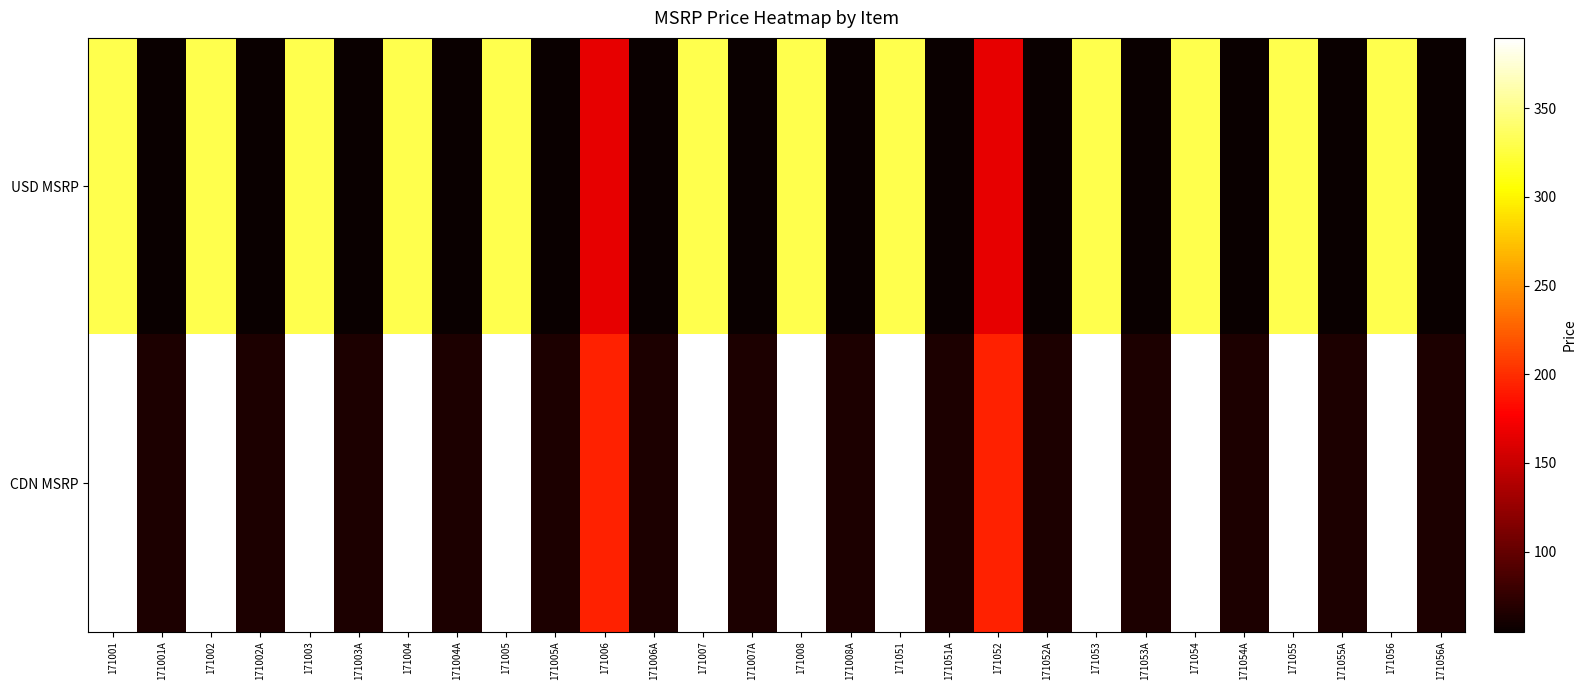

What is the maximum value shown in the chart?

389.7